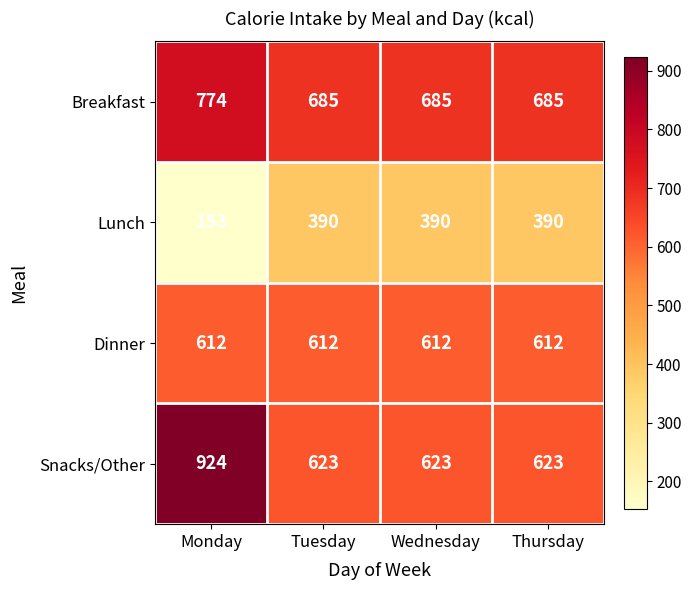

The Breakfast series shows 774 at Monday. True or false?

True